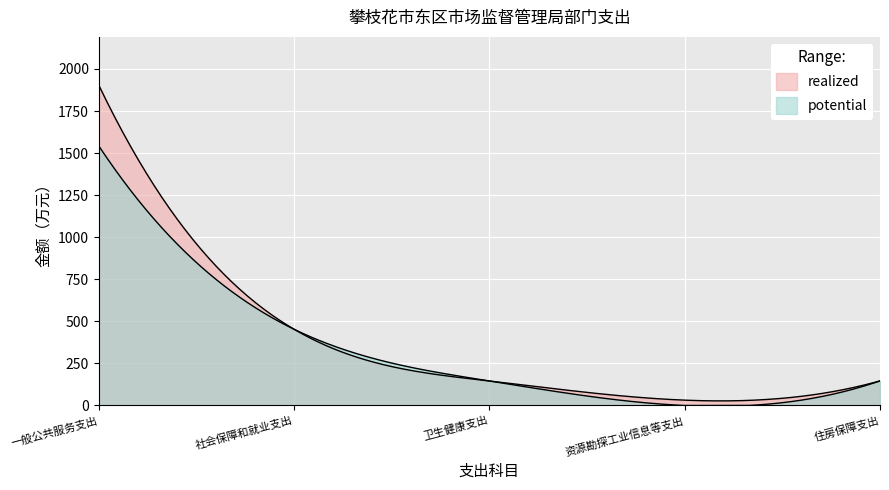

At which label does potential first exceed 146?

一般公共服务支出